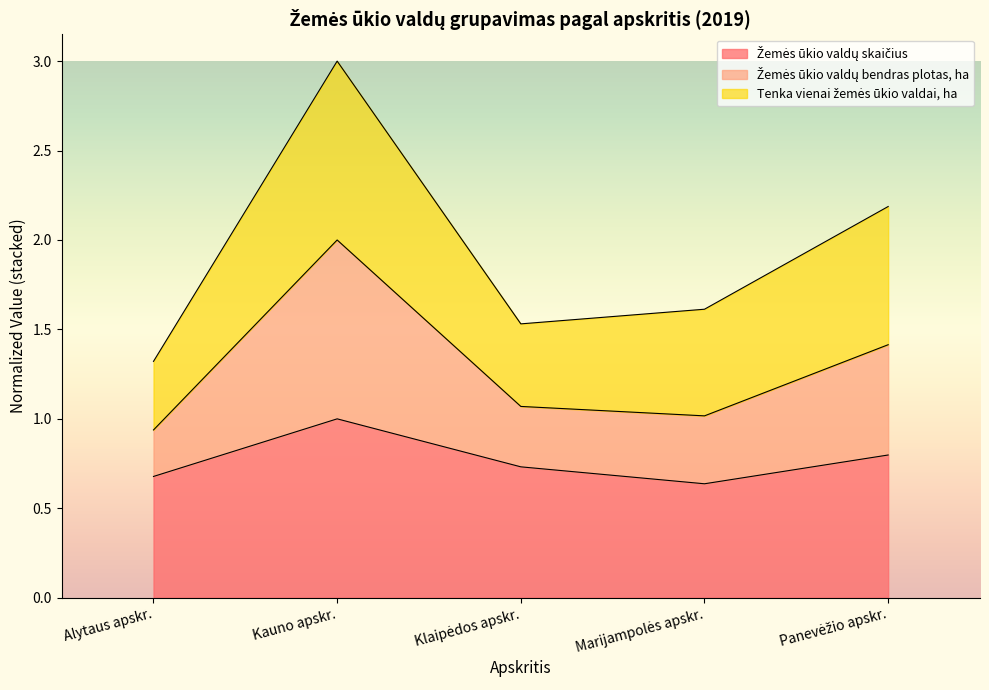

List the labels in order of Žemės ūkio valdų bendras plotas, ha value, smallest first.

Alytaus apskr., Klaipėdos apskr., Marijampolės apskr., Panevėžio apskr., Kauno apskr.